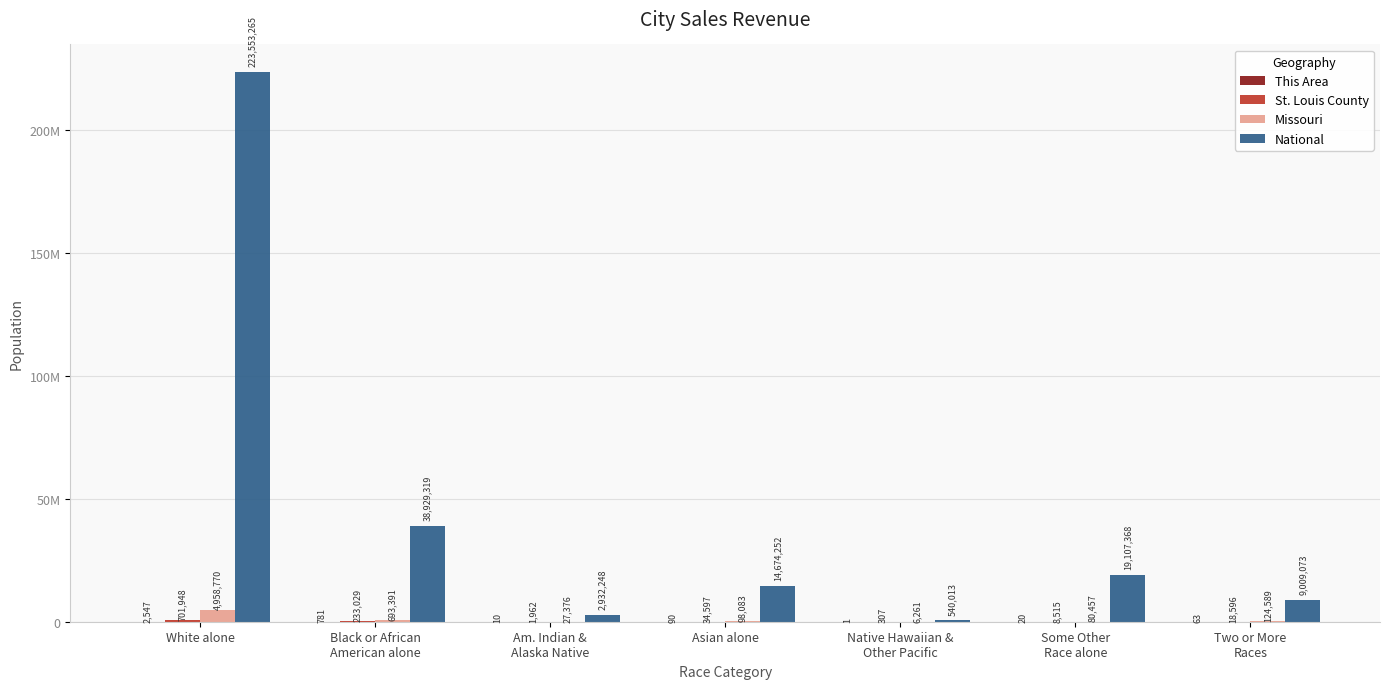

What is the approximate value of Missouri at Am. Indian &
Alaska Native, to the nearest 10?

27380